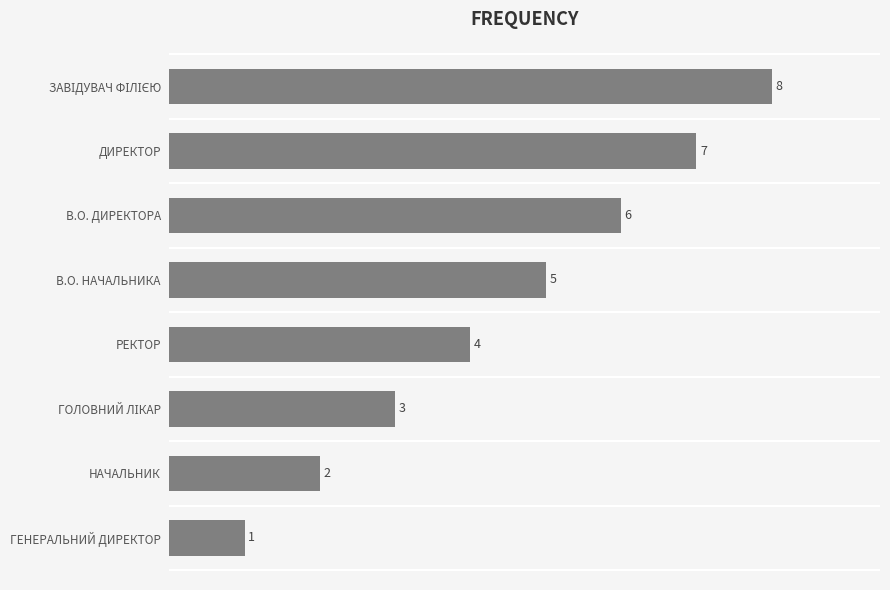

What is the label of the 5th bar from the top?

РЕКТОР